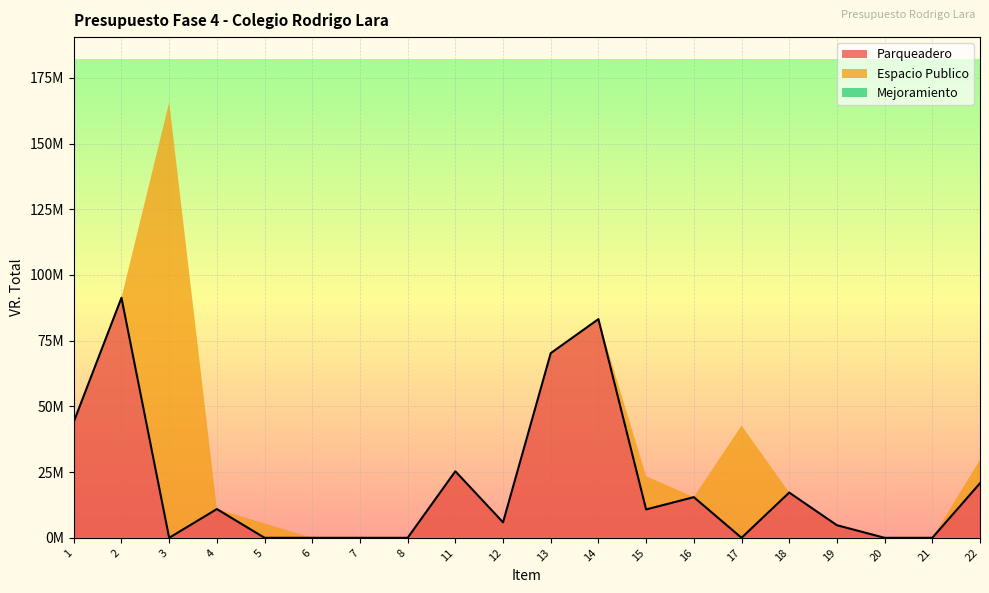

Which series has the largest total across all categories?

Parqueadero